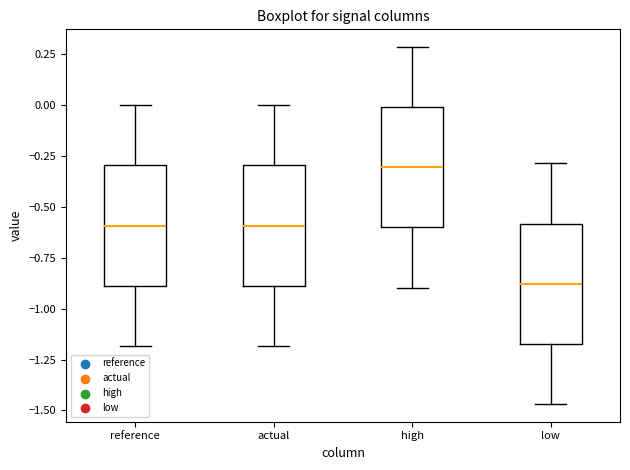

Where does the upper whisker of the box for actual end on the y-axis? The values are not printed on the chart, so give them approximately, as read against the axis.

0.00